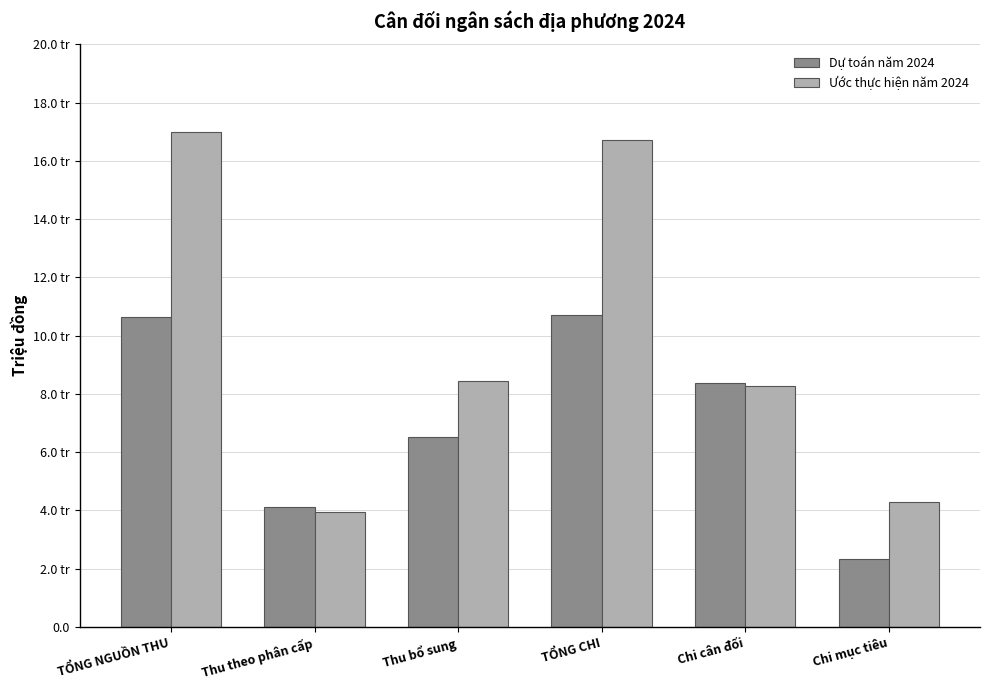

At which label does Dự toán năm 2024 reach its peak?

TỔNG CHI